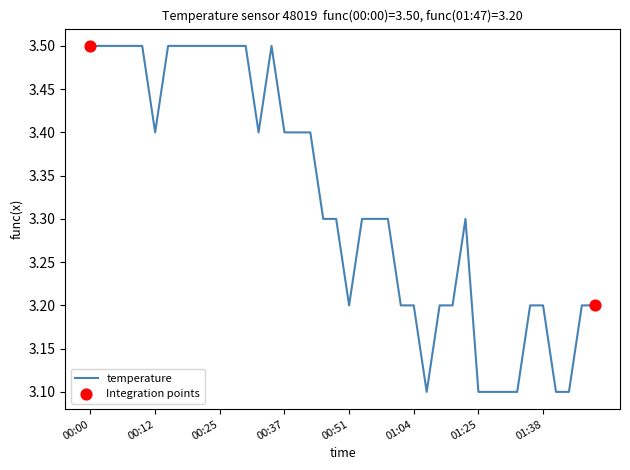

What is the difference between the maximum and minimum values?

0.4